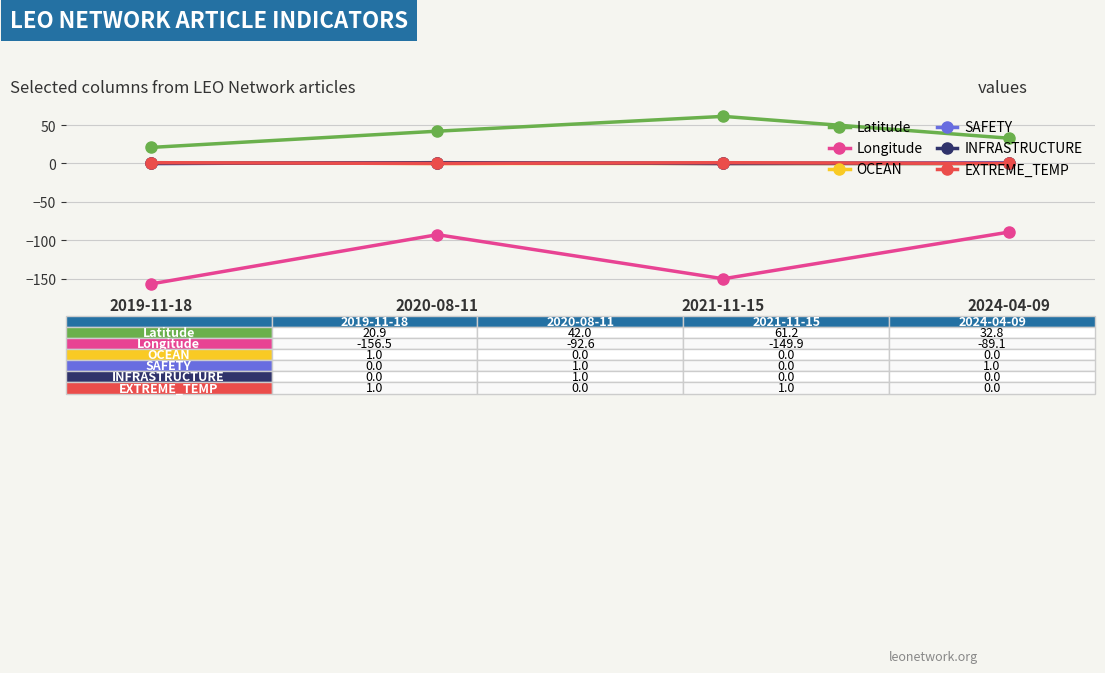

How many values in the Latitude series are below 41?

2